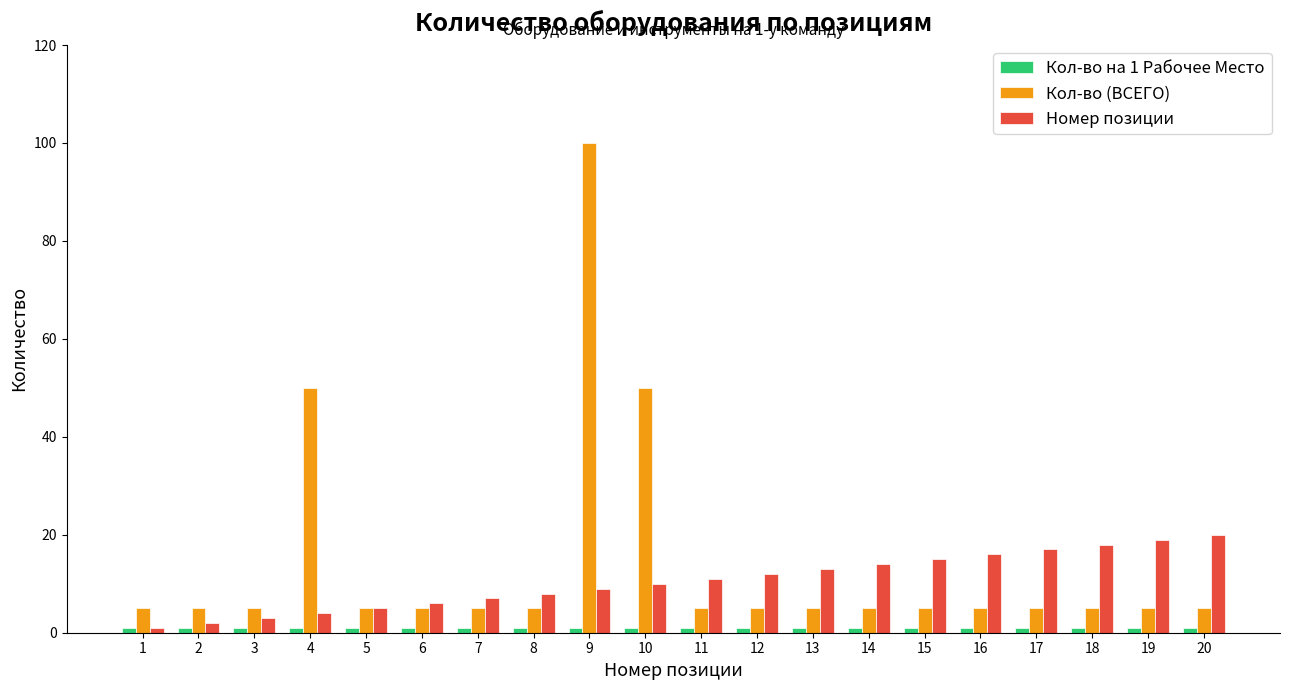

At which category is the sum across all series the highest?

9